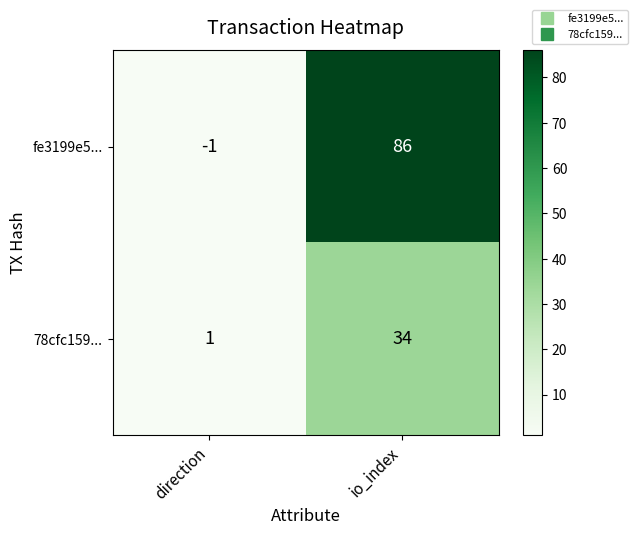

How many series are shown in this chart?

2